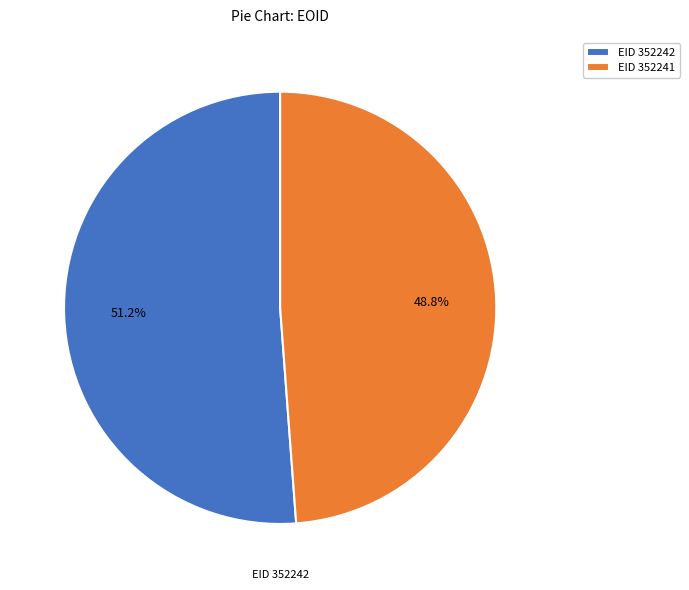

What percentage is NOT represented by EID 352242?

48.8%